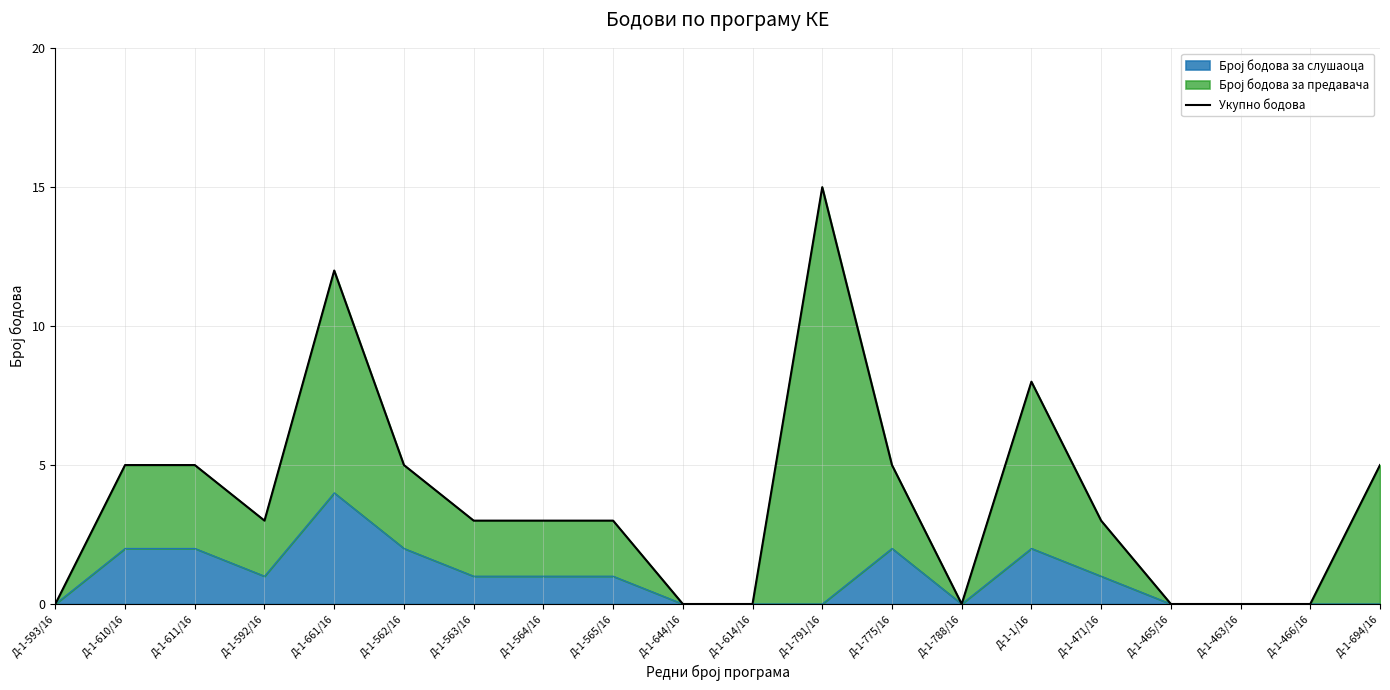

The chart shows a value of 7 at Д-1-661/16. True or false?

False